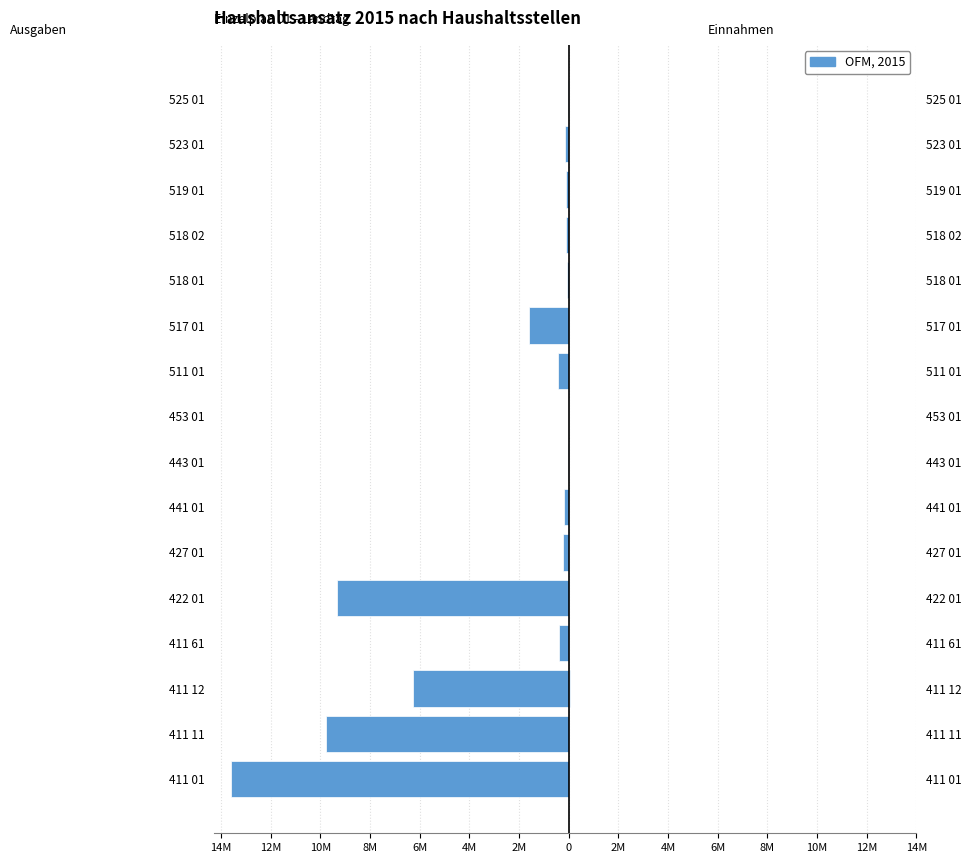

Reading left to right, what are all the values shown in this chart?

Ausgaben (A): -13599000	-9795000	-6260000	-398000	-9329000	-245000	-196000	-12000	-4000	-441000	-1607000	-82000	-115000	-100000	-155000	-41000
Einnahmen (E): 12000	1000	40000	0	1000	11000	0	0	0	0	0	0	0	0	0	0